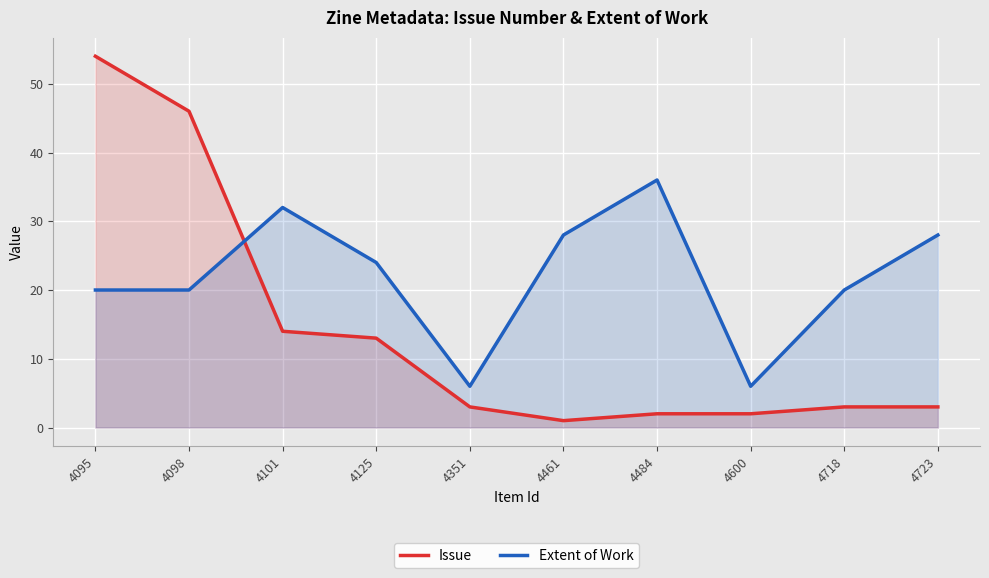

What is the difference between the maximum and minimum values in the Extent of Work series?

30